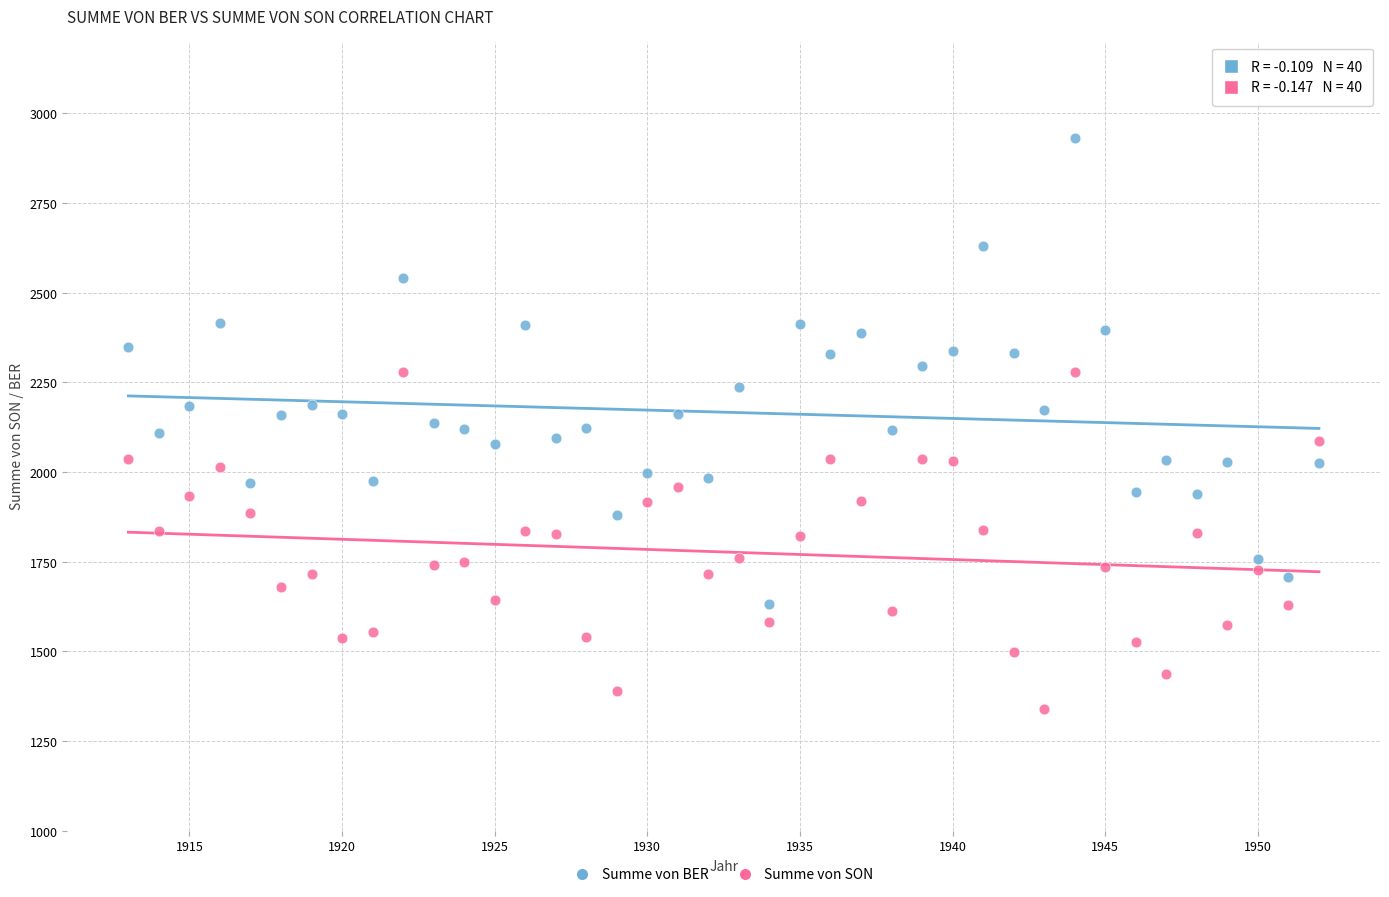

Which series reaches the maximum Y coordinate?

Summe von BER